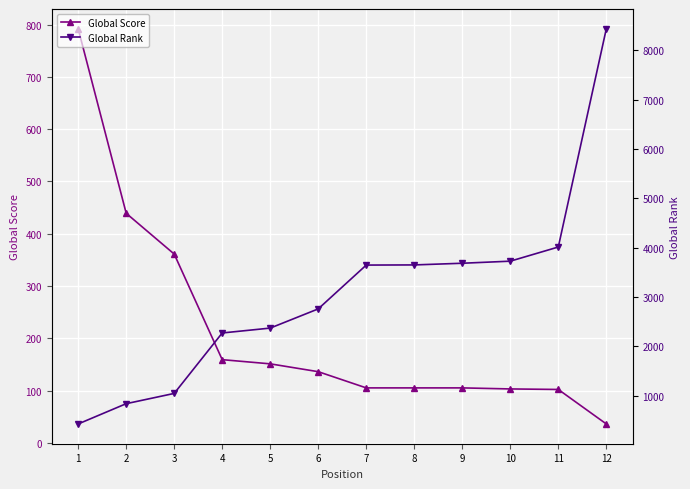

What is the spread (max minus min) of values at 10?

3626